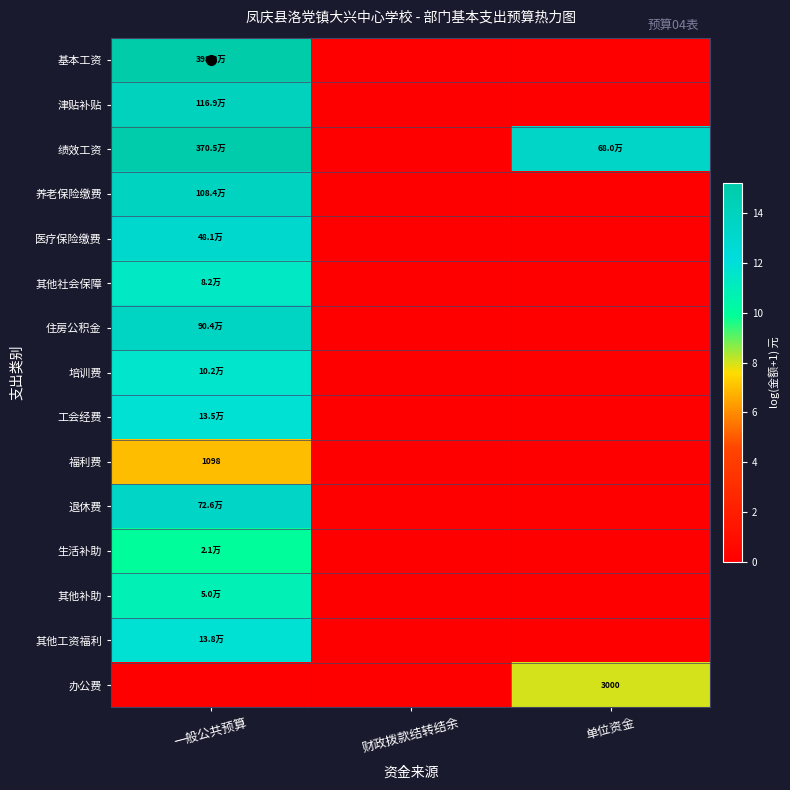

How many distinct data groups are displayed?

15